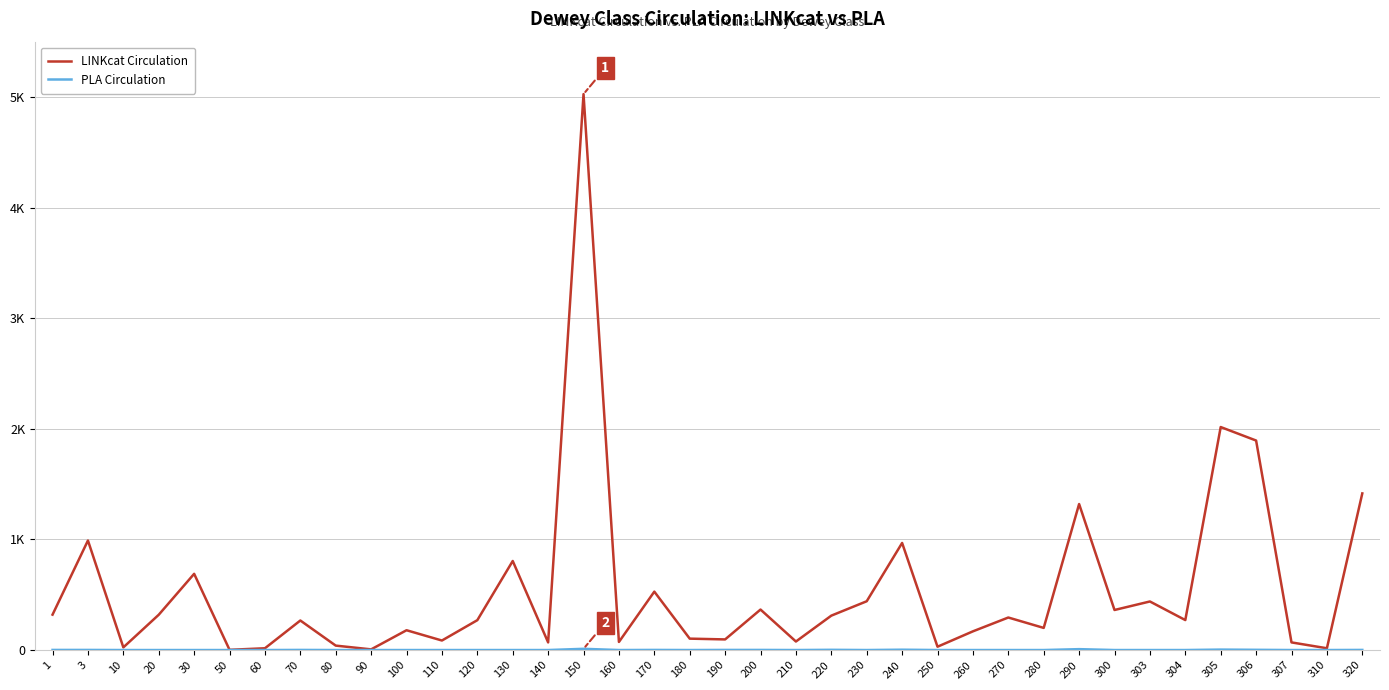

Reading left to right, what are all the values shown in this chart?

LINKcat Circulation: 1=320	3=990	10=24	20=319	30=689	50=2	60=16	70=267	80=40	90=6	100=179	110=86	120=270	130=805	140=69	150=5026	160=73	170=528	180=103	190=96	200=366	210=77	220=311	230=441	240=968	250=30	260=169	270=294	280=200	290=1320	300=362	303=439	304=271	305=2016	306=1894	307=69	310=16	320=1416
PLA Circulation: 1=1	3=1	10=0	20=0	30=0	50=0	60=0	70=1	80=0	90=0	100=0	110=0	120=0	130=0	140=0	150=11	160=0	170=1	180=0	190=1	200=1	210=0	220=2	230=0	240=3	250=0	260=0	270=0	280=0	290=8	300=0	303=0	304=0	305=4	306=2	307=0	310=0	320=1